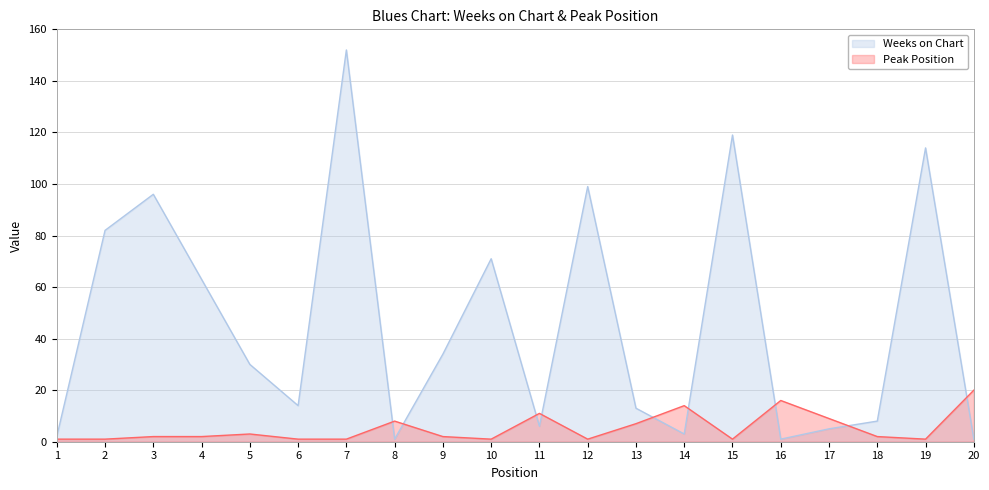

What is the difference between the maximum and minimum values in the Weeks on Chart series?

151